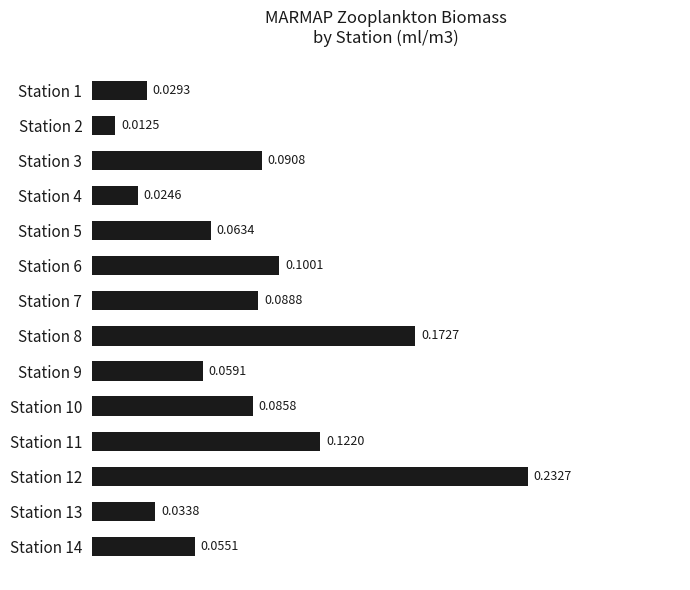

Between Station 9 and Station 8, which is larger?

Station 8